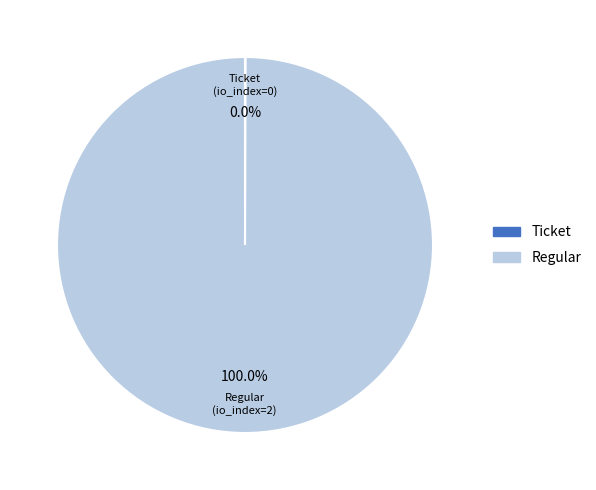

Which category accounts for the majority?

Regular